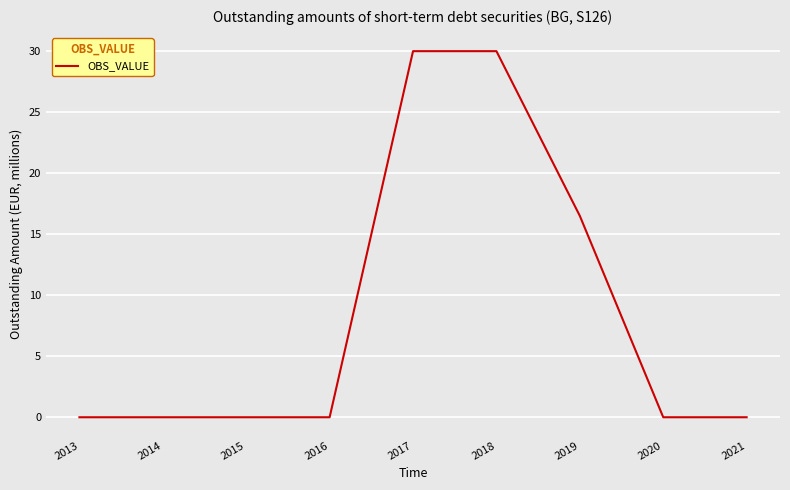

The chart shows a value of 30.0 at 2018. True or false?

True